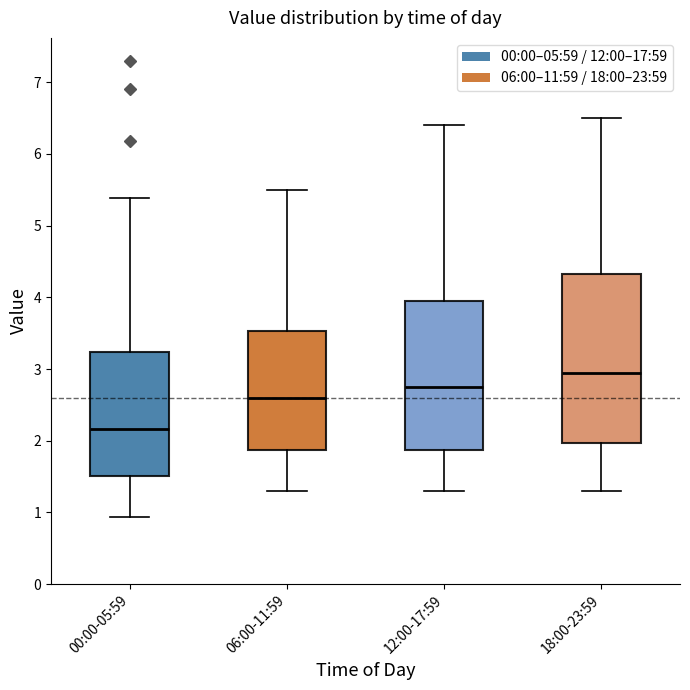

Which box is the tallest, from its lower edge to its upper edge?

18:00-23:59